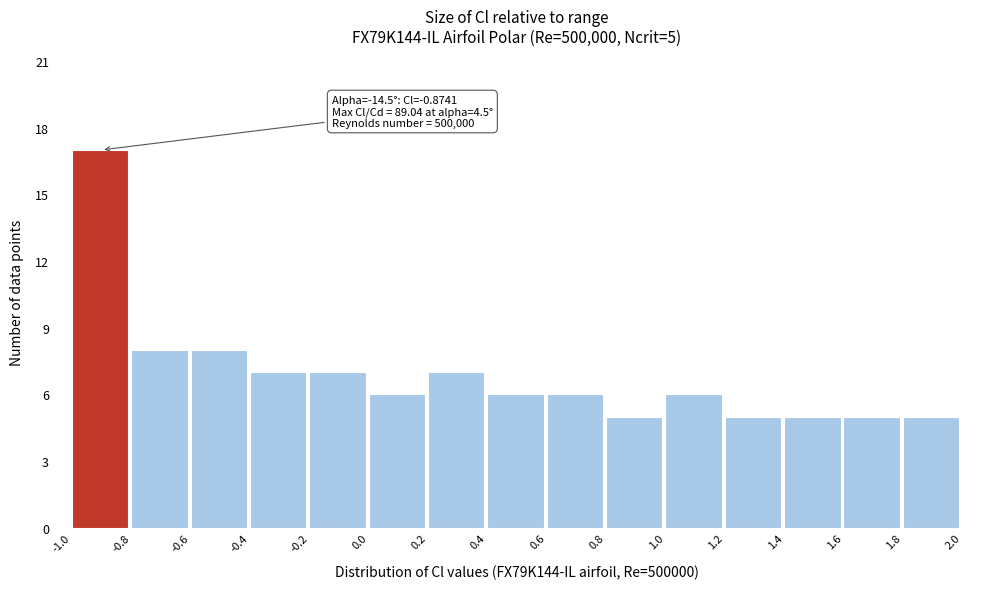

Over which range of the x-axis is the bar tallest?

-1.0 to -0.8